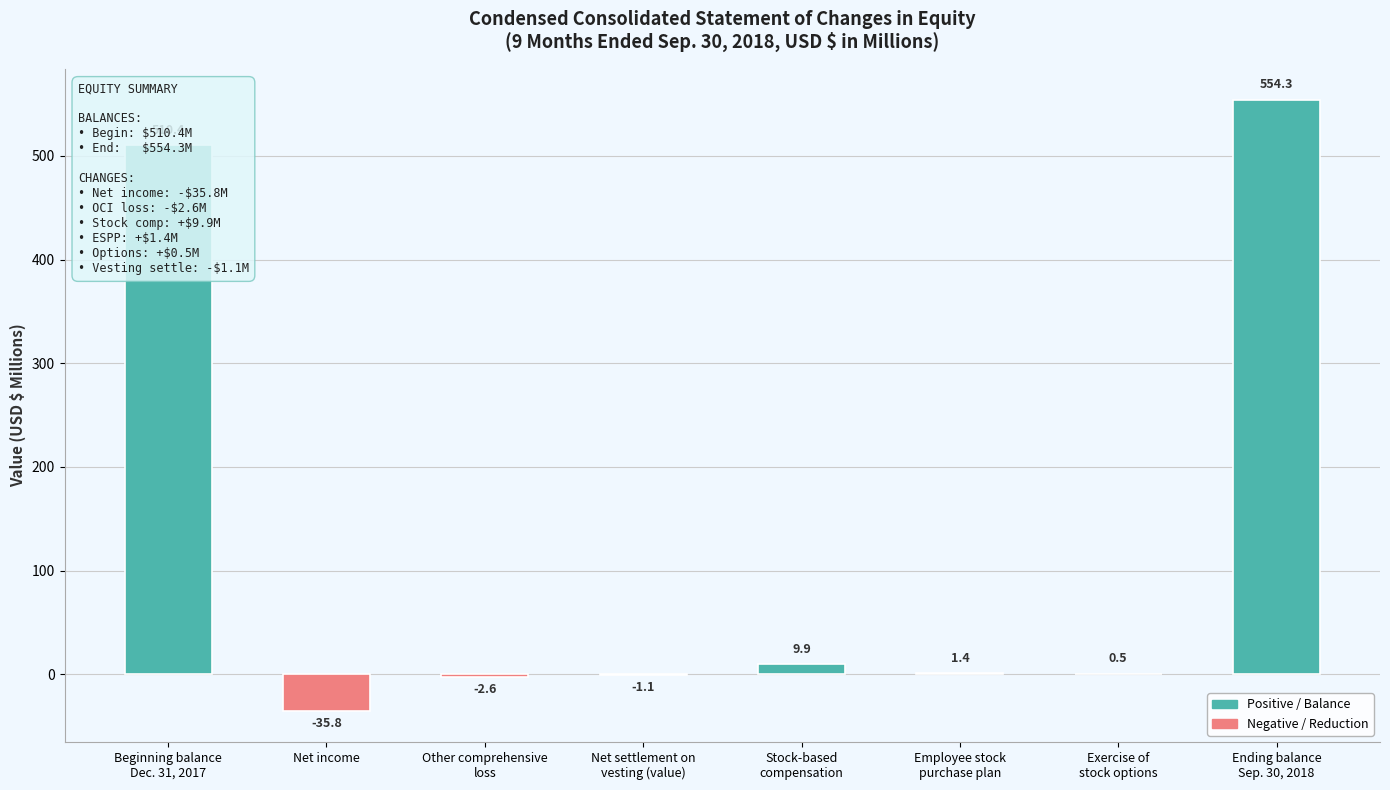

Reading left to right, transcribe all the data shown in this chart.

510.4	-35.8	-2.6	-1.1	9.9	1.4	0.5	554.3